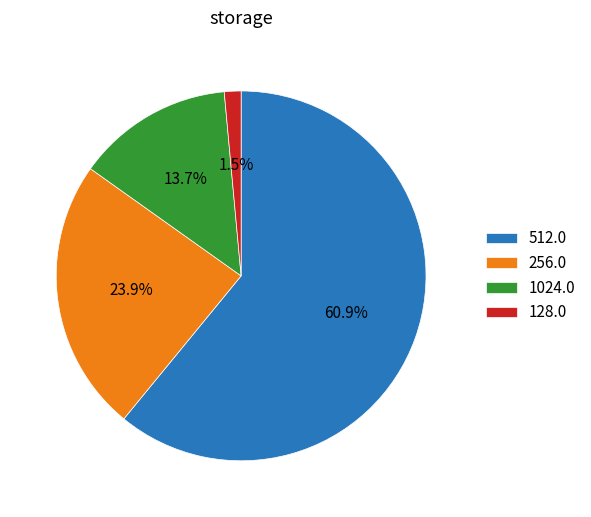

Rank the categories by value from highest to lowest.

512.0, 256.0, 1024.0, 128.0